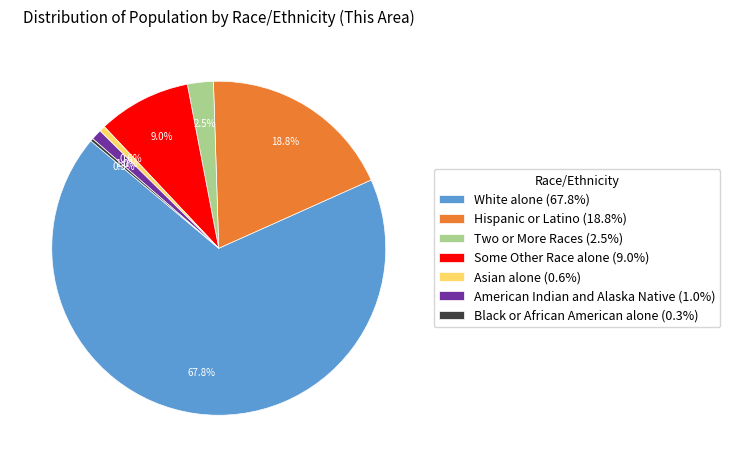

What is the total percentage of White alone (67.8%) and Some Other Race alone (9.0%)?

76.8%